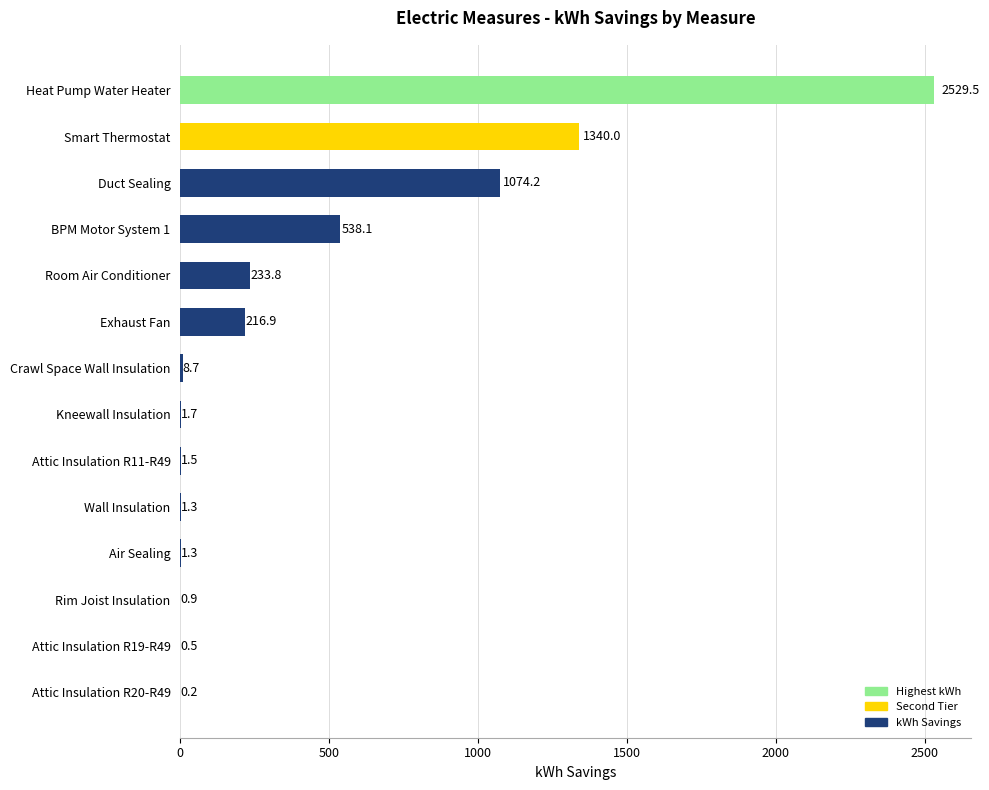

What is the greatest value displayed?

2529.5